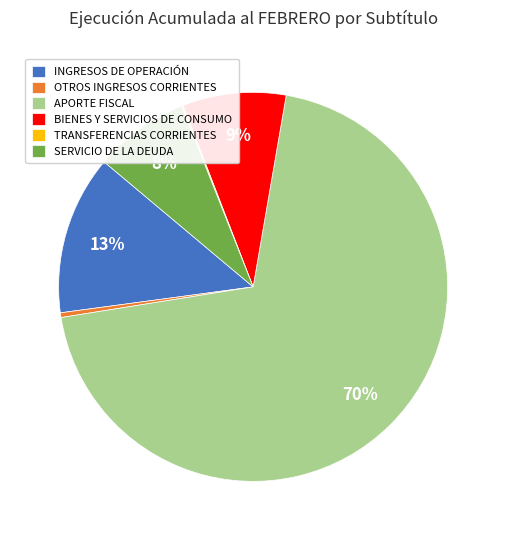

To the nearest percent, what percentage of the pie is SERVICIO DE LA DEUDA?

8%